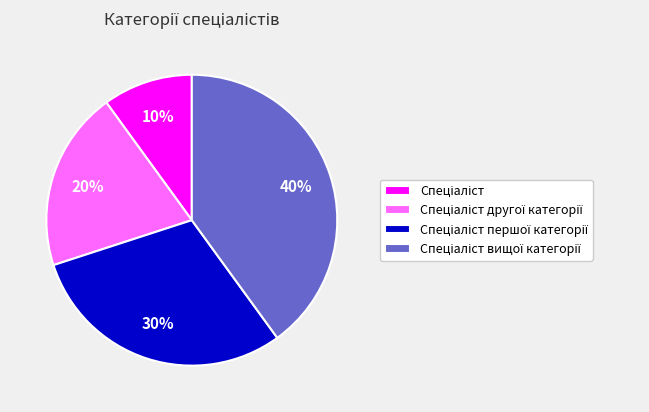

To the nearest percent, what is the difference between the largest and smallest slice percentages?

30%